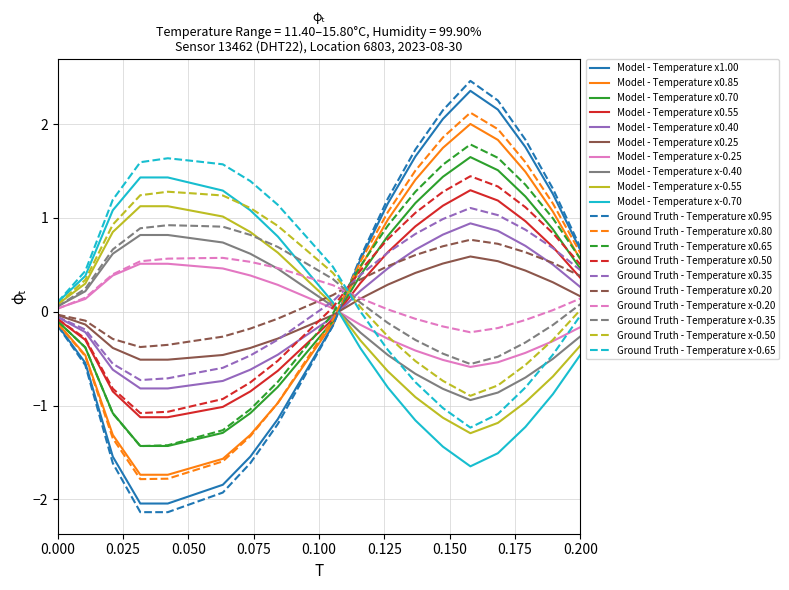

What is the minimum value for Ground Truth - Temperature x0.95?

-2.1